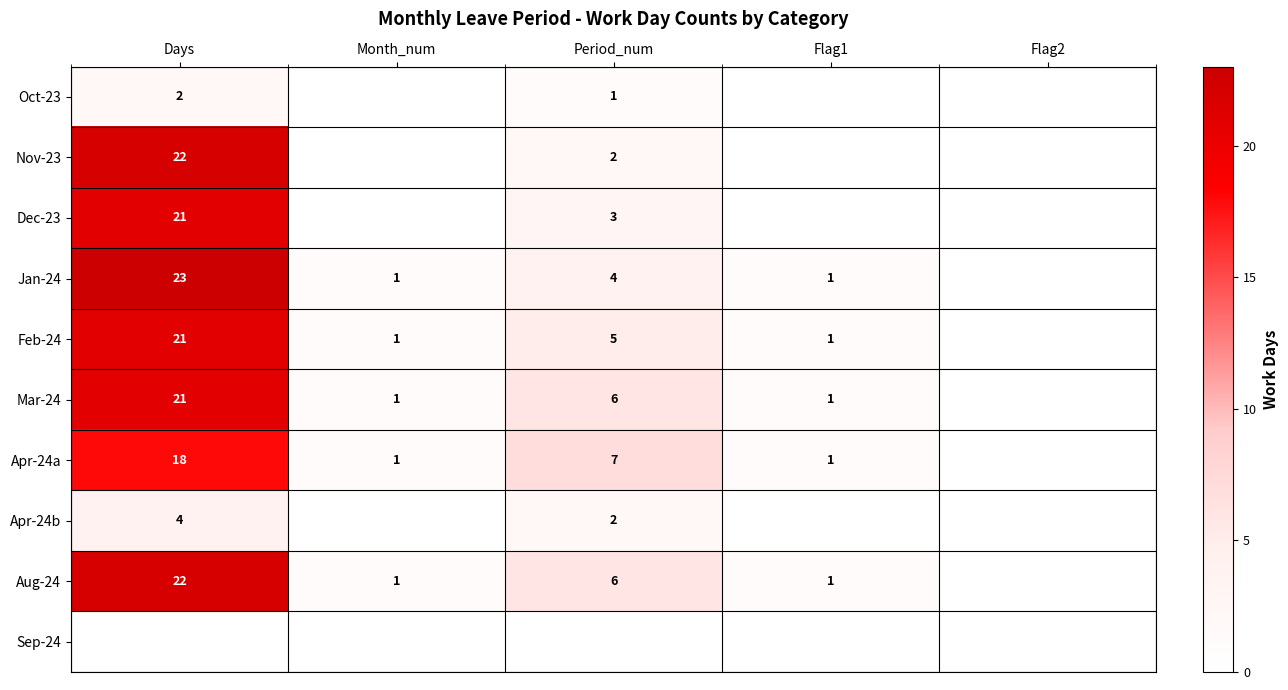

At which category is the sum across all series the highest?

Days